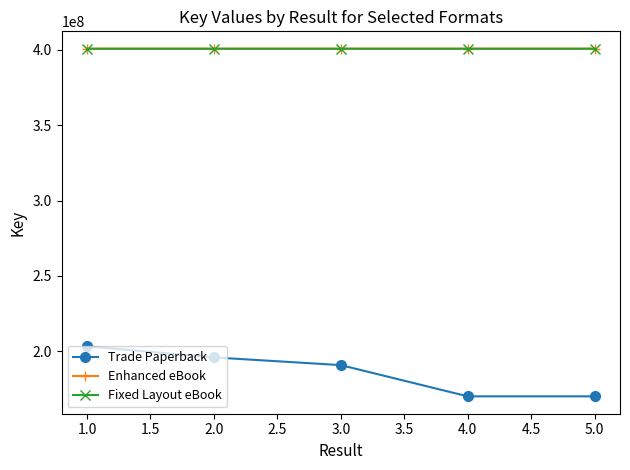

At which label does Trade Paperback reach its peak?

1.0